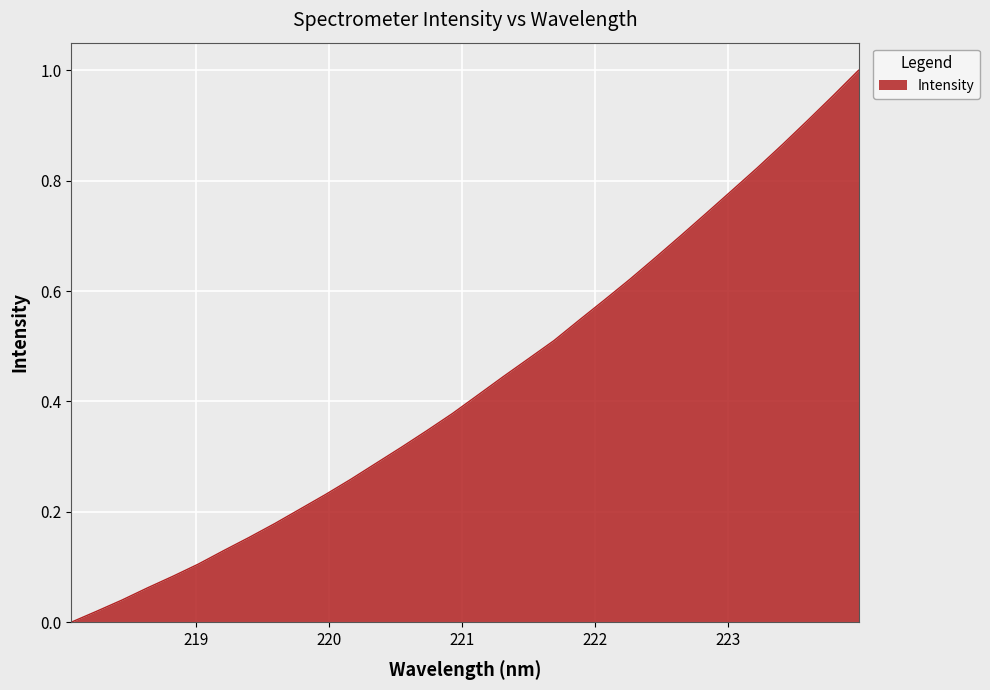

List the labels in order of value, largest first.

223.9802, 223.7895, 223.5987, 223.408, 223.2172, 223.0264, 222.8355, 222.6447, 222.4538, 222.263, 222.0721, 221.8812, 221.6902, 221.4993, 221.3083, 221.1174, 220.9264, 220.7354, 220.5444, 220.3533, 220.1623, 219.9712, 219.7801, 219.589, 219.3979, 219.2067, 219.0156, 218.8244, 218.6332, 218.442, 218.2508, 218.0596